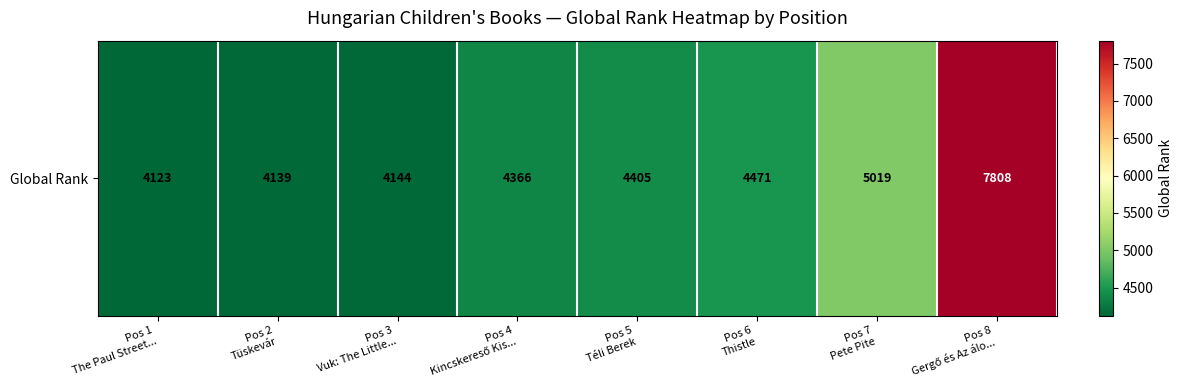

The value at Pos 2
Tüskevár is 7155. True or false?

False